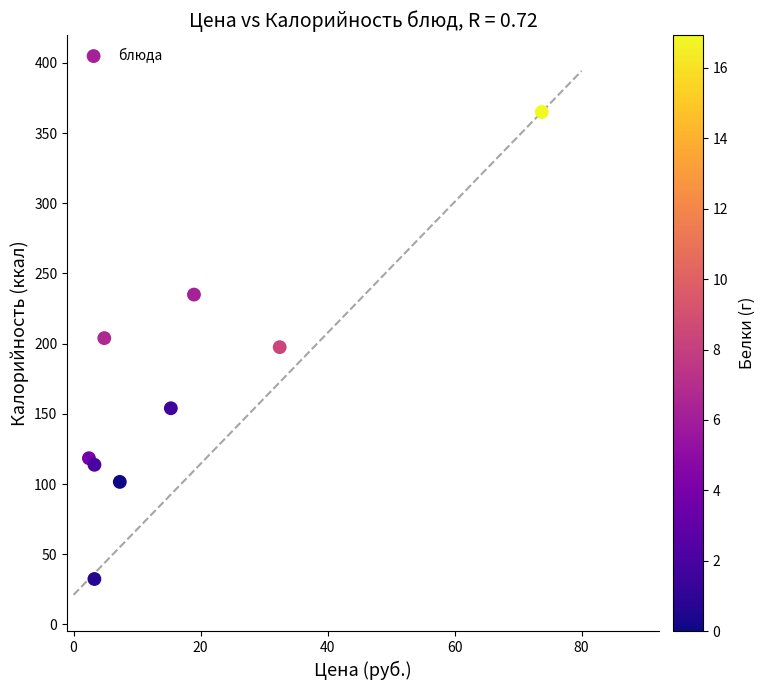

What is the average Y value?

169.1